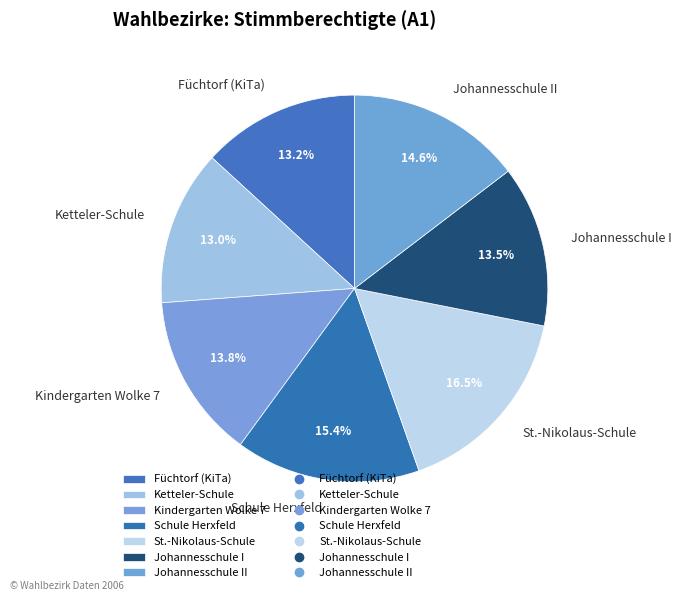

Does any single category account for the majority?

No